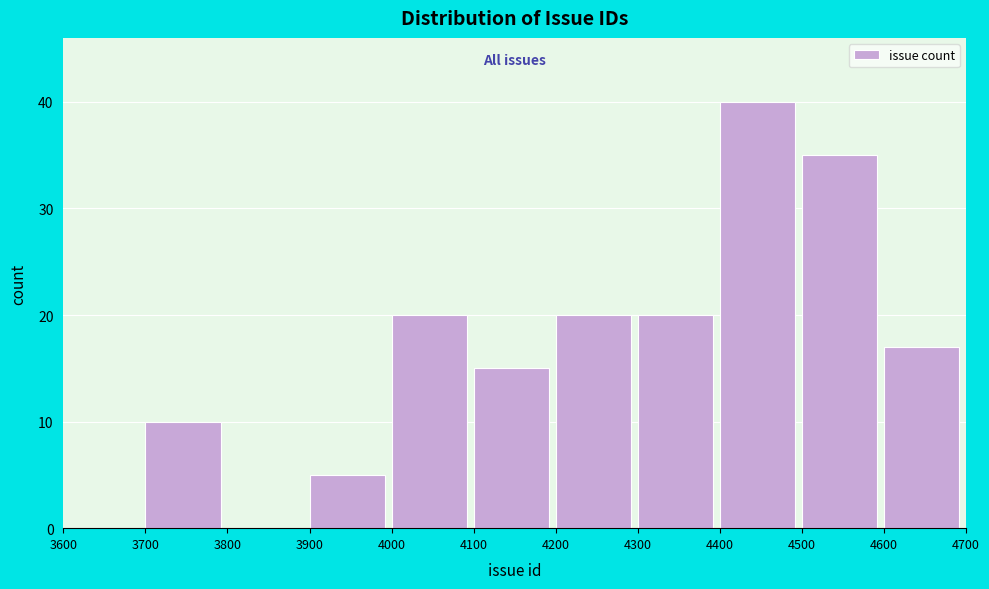

What is the height of the bar covering 4300 to 4400 on the x-axis? The values are not printed on the chart, so give them approximately, as read against the axis.

20